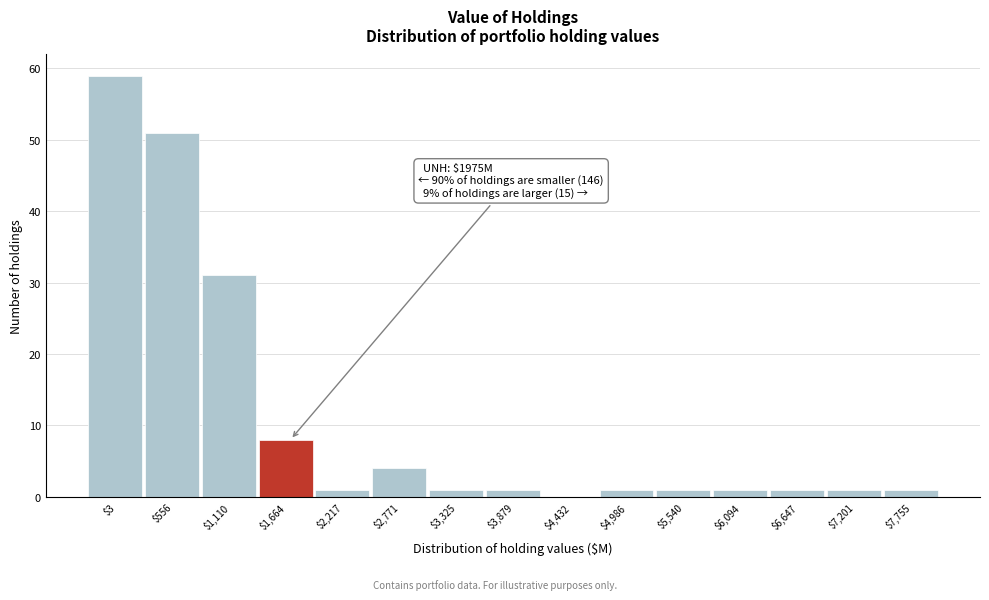

What is the sum of all values?

162